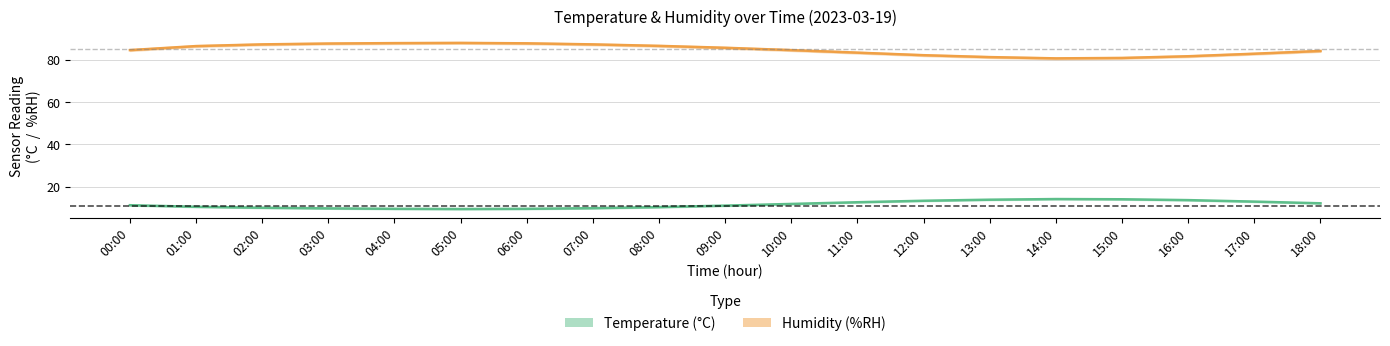

How many data points does each series have?

19